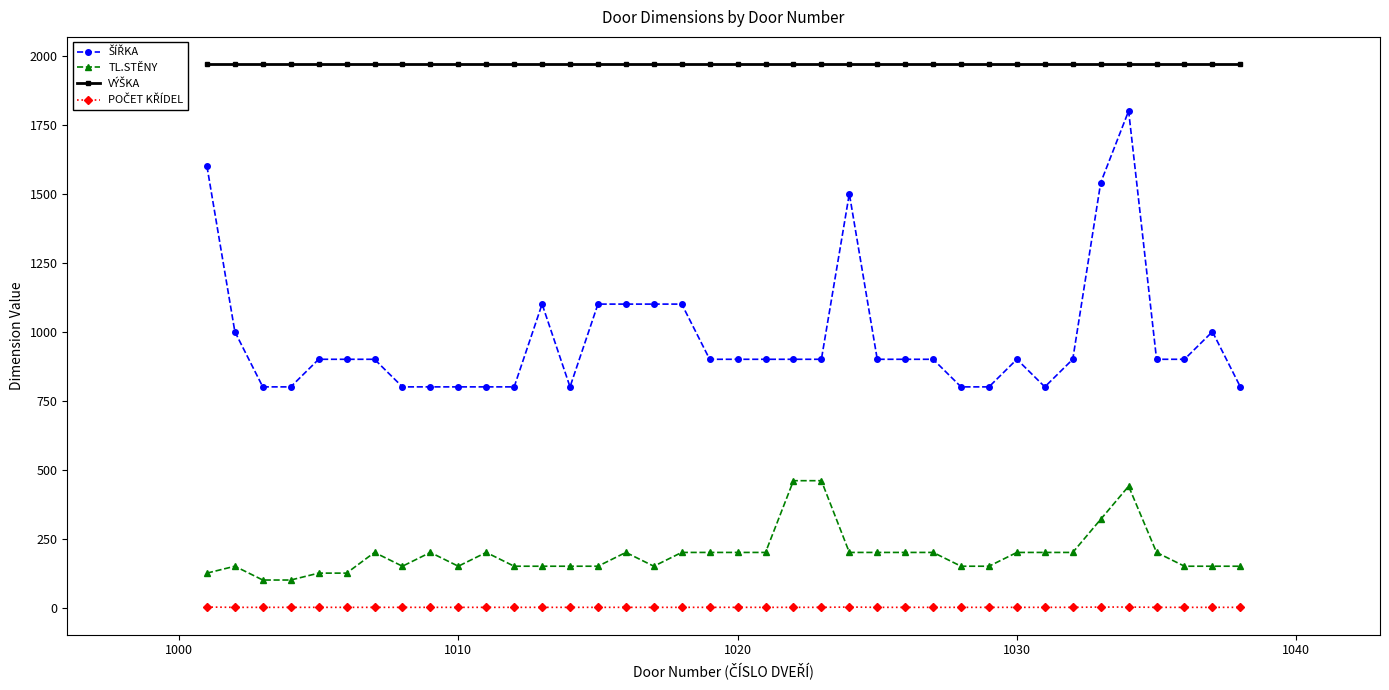

What is the maximum value shown in the chart?

1970